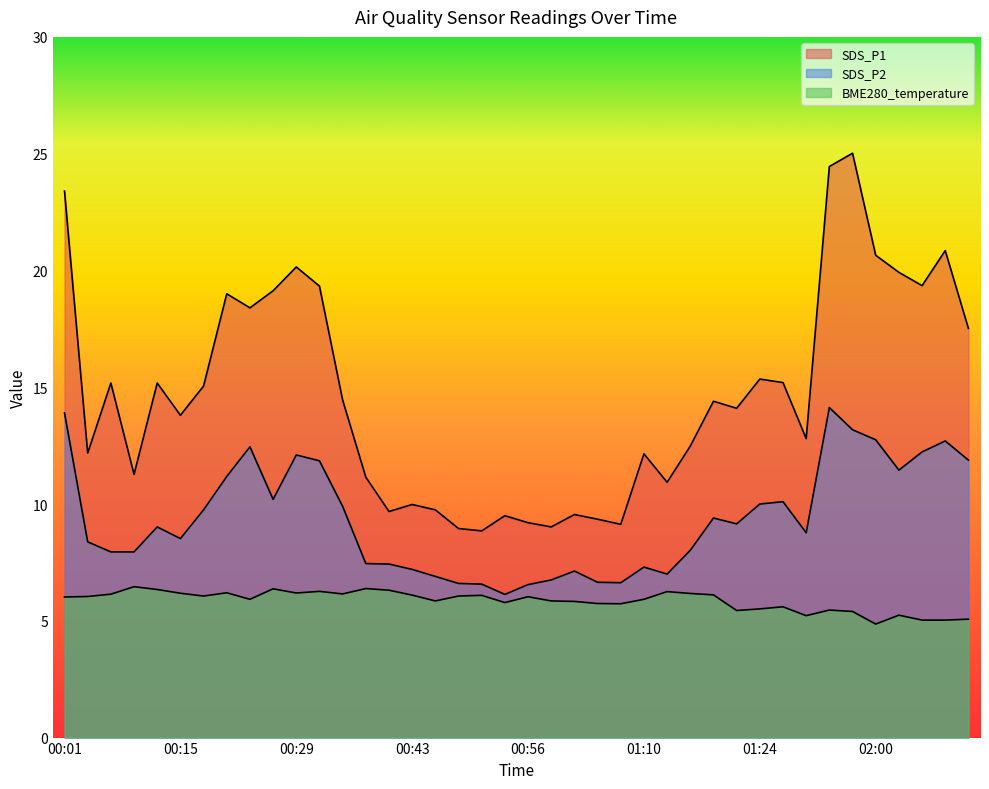

Where is the first local maximum for SDS_P2?

00:12